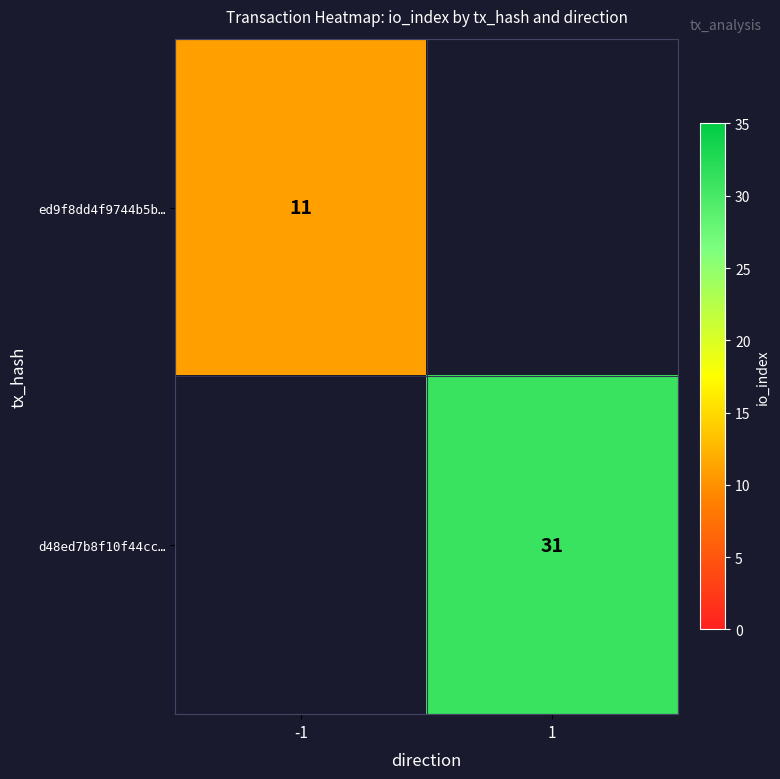

Is it true that ed9f8dd4f9744b5b… equals 19 at -1?

False